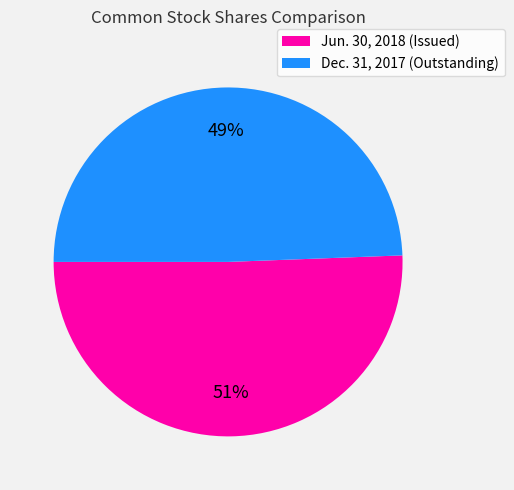

To the nearest percent, what is the average slice percentage?

50%